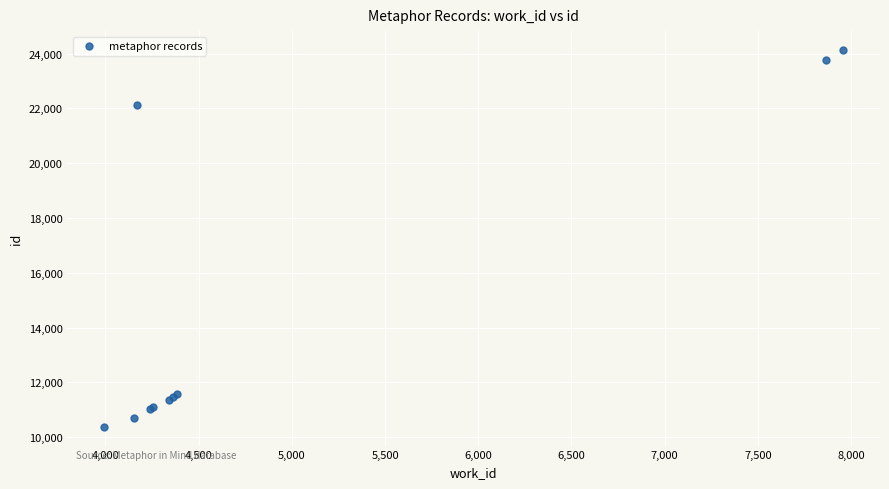

What Y value in the scatter plot is closest to 17257?

22108